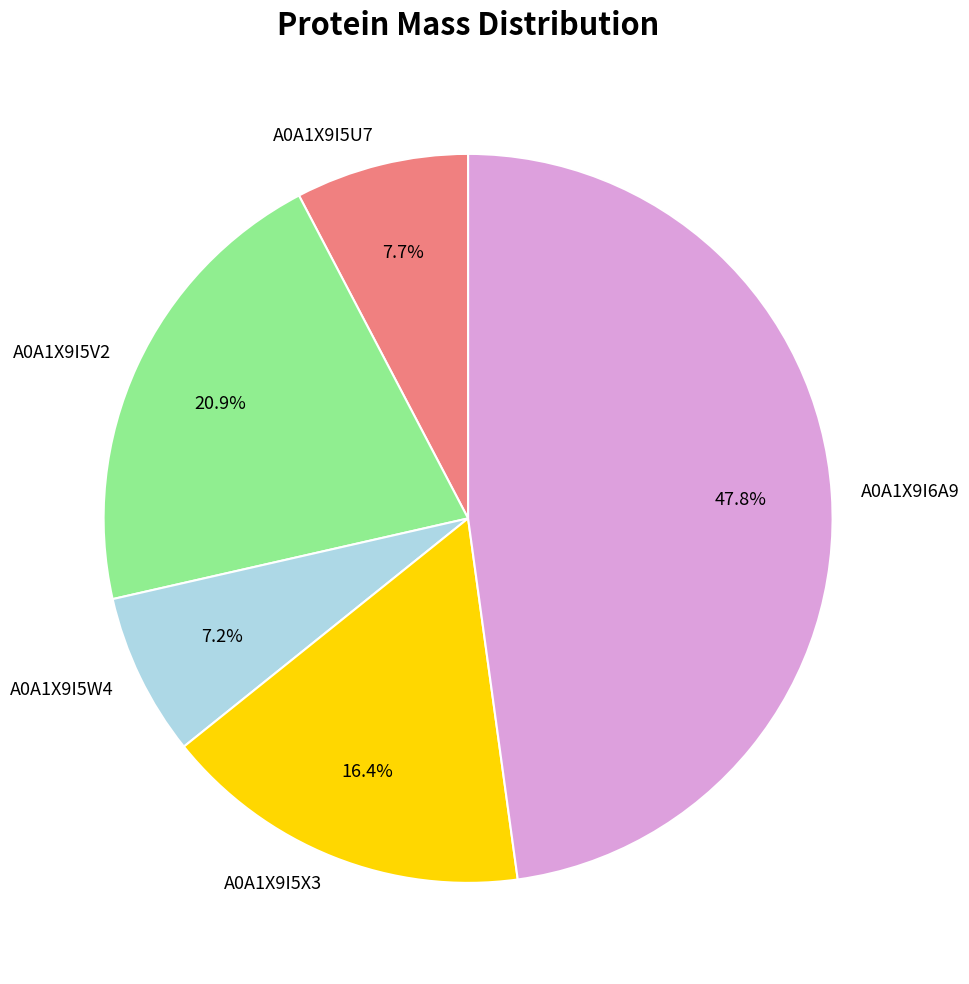

How many slices are in this pie chart?

5